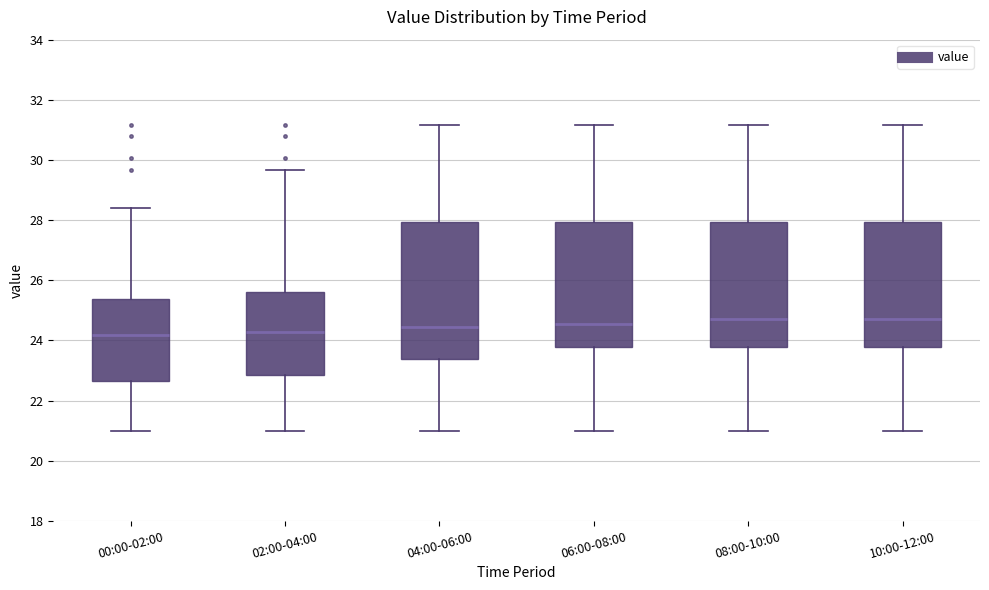

Reading left to right, transcribe this box plot: for each box, give where its median line is, the range the box spans, and where its two whiskers end, as read against the y-axis. The values are not printed on the chart, so give them approximately, as read against the axis.

00:00-02:00: median 24.2, box 22.6 to 25.4, whiskers 21.0 to 28.4
02:00-04:00: median 24.2, box 22.8 to 25.6, whiskers 21.0 to 29.6
04:00-06:00: median 24.4, box 23.4 to 28.0, whiskers 21.0 to 31.2
06:00-08:00: median 24.6, box 23.8 to 28.0, whiskers 21.0 to 31.2
08:00-10:00: median 24.8, box 23.8 to 28.0, whiskers 21.0 to 31.2
10:00-12:00: median 24.8, box 23.8 to 28.0, whiskers 21.0 to 31.2